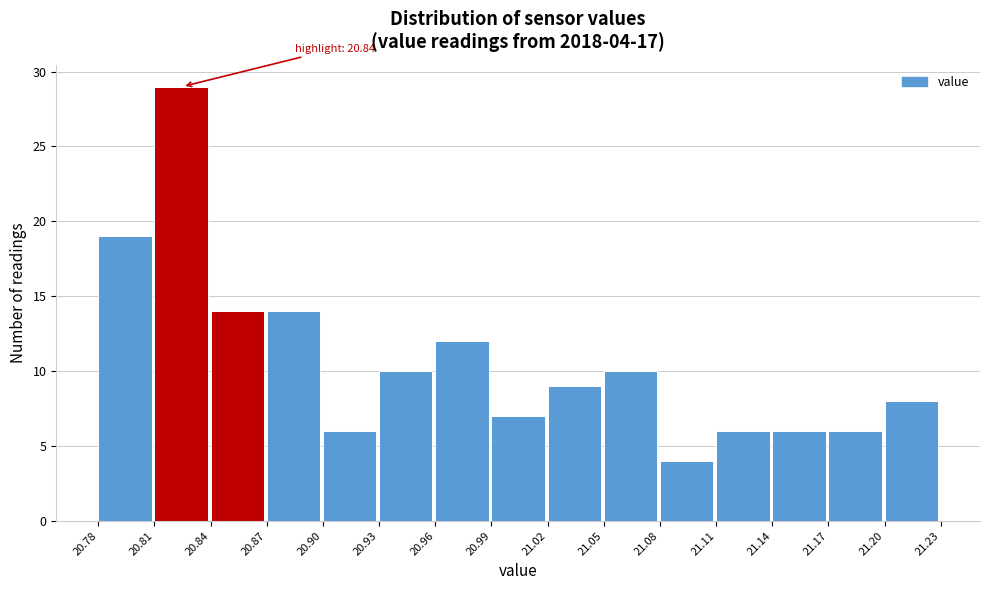

Over which range of the x-axis is the bar tallest?

20.81 to 20.84